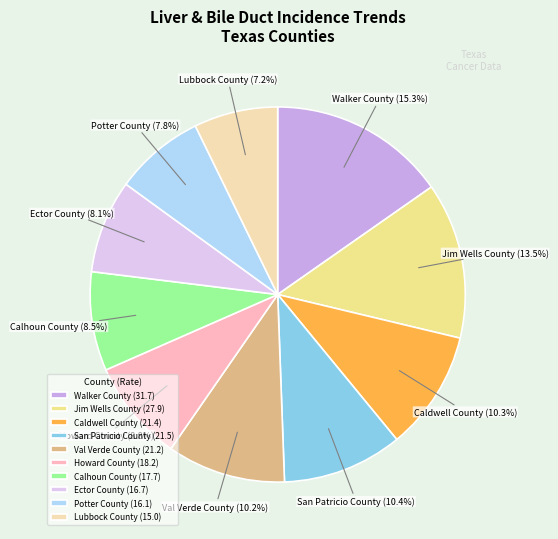

Approximately how many times larger is the value at Howard County compared to Ector County?

1.1